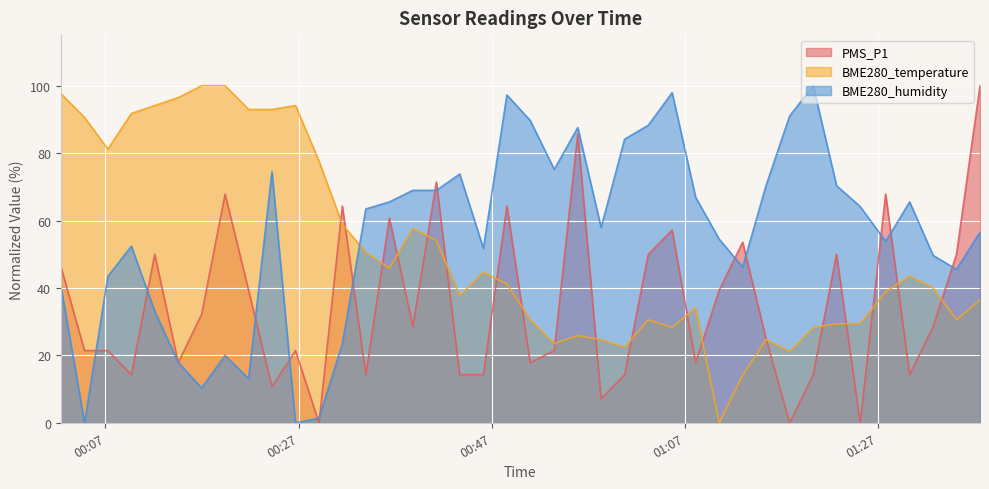

How many interior local valleys does the BME280_humidity series have?

10